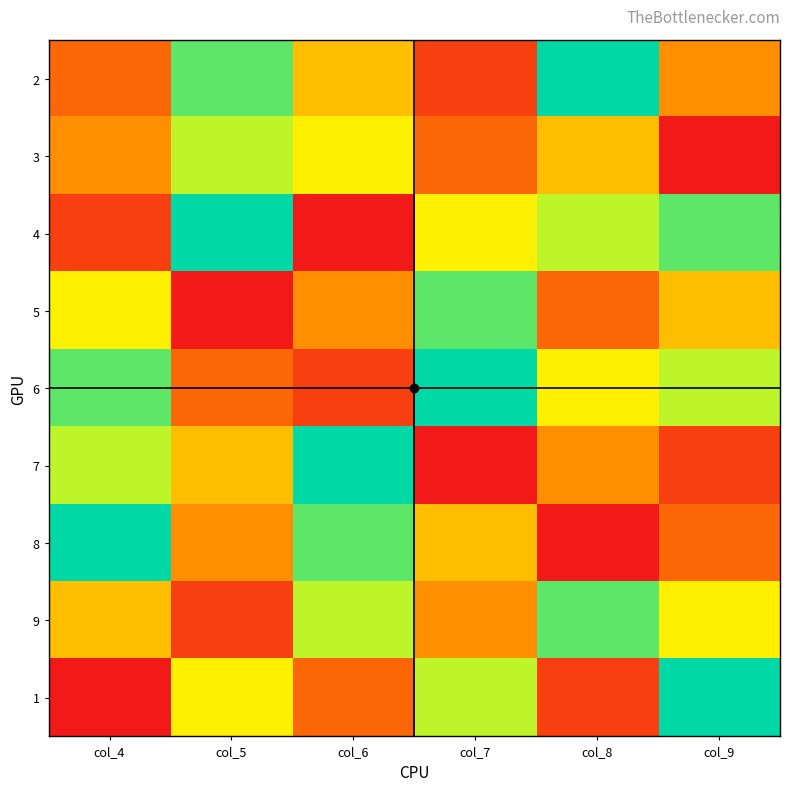

At which category is the sum across all series the highest?

col_4